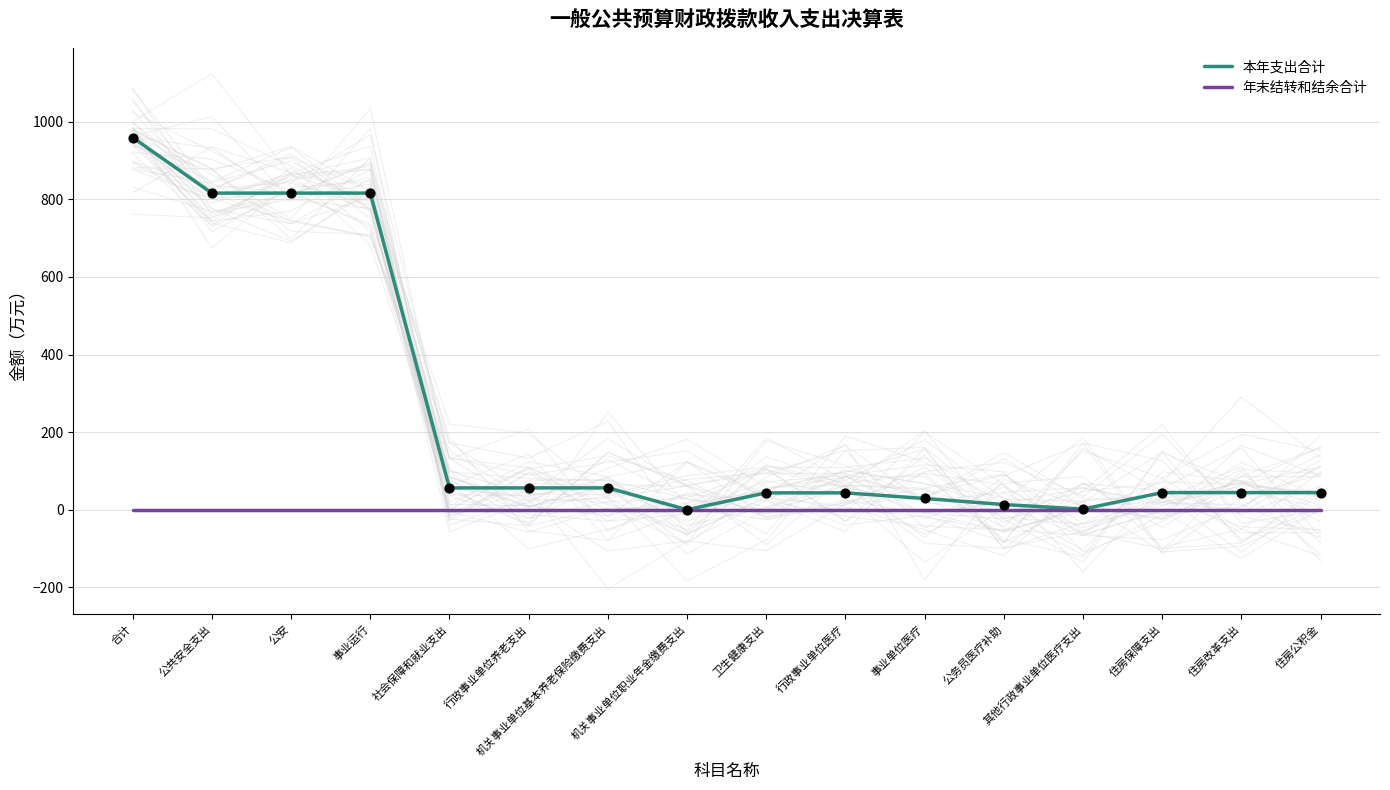

Which series contains the highest Y value?

本年支出合计